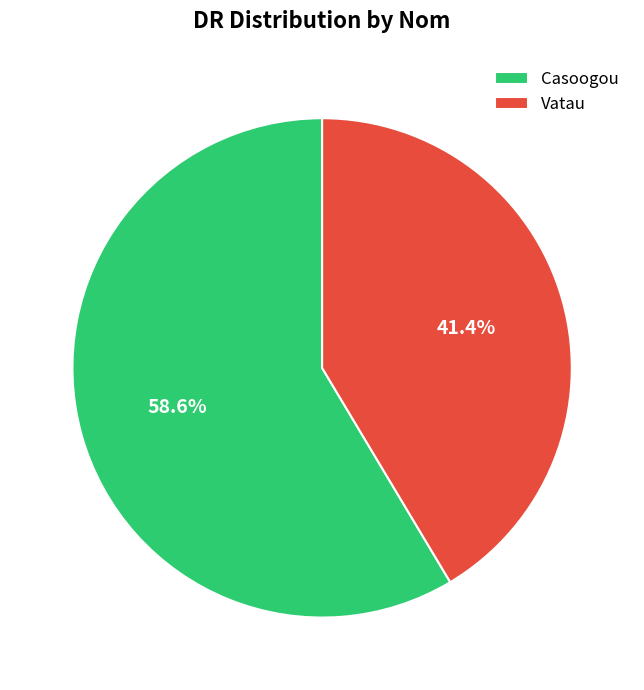

Is it true that Vatau is 51% of the pie?

False